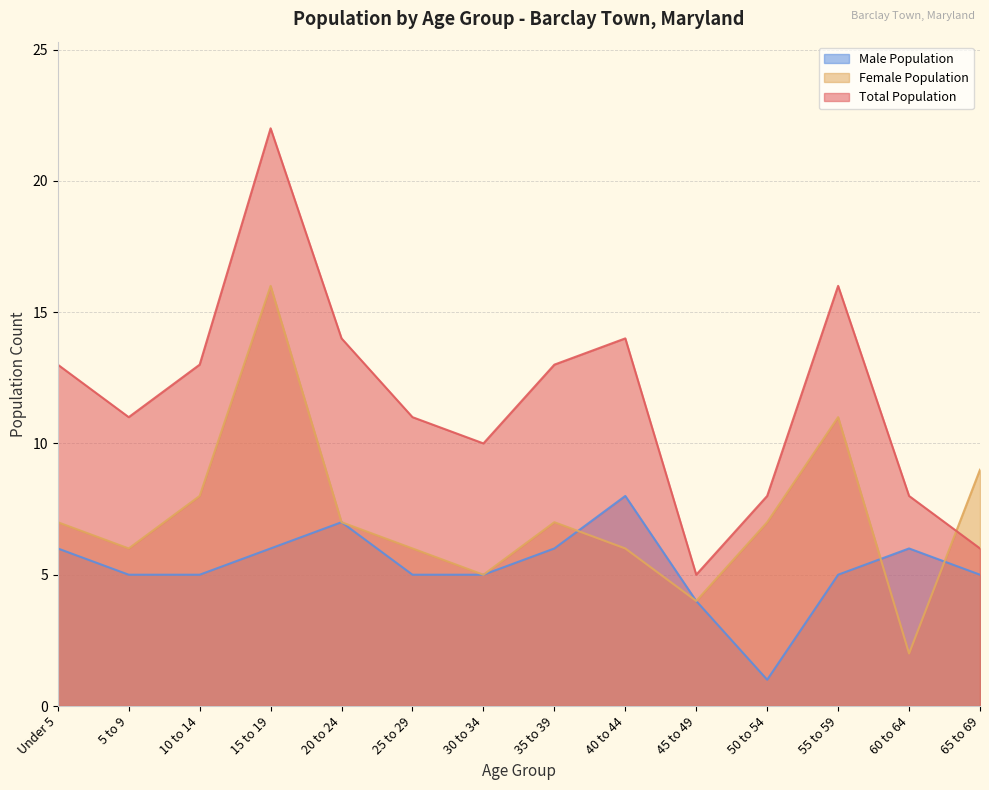

At how many categories does at least one series exceed 16?

1